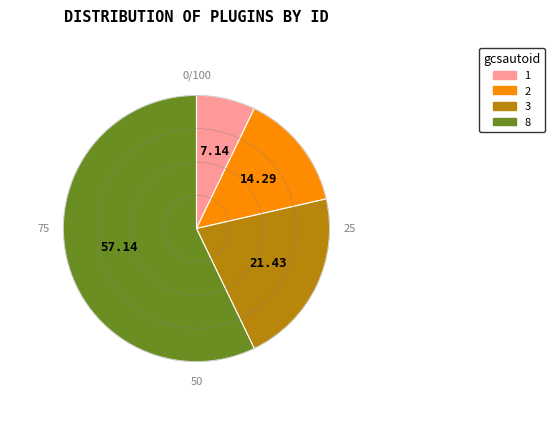

True or false: 3 accounts for 21% of the total.

True